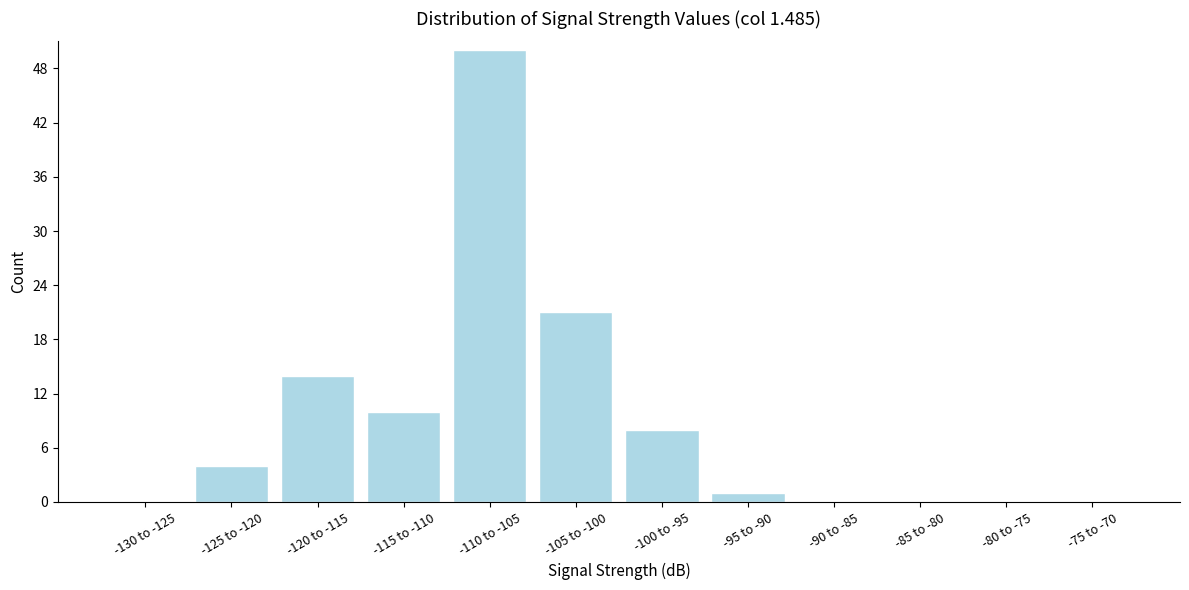

Reading right to left, list all the values displayed in this chart.

-75 to -70=0	-80 to -75=0	-85 to -80=0	-90 to -85=0	-95 to -90=1	-100 to -95=8	-105 to -100=21	-110 to -105=50	-115 to -110=10	-120 to -115=14	-125 to -120=4	-130 to -125=0